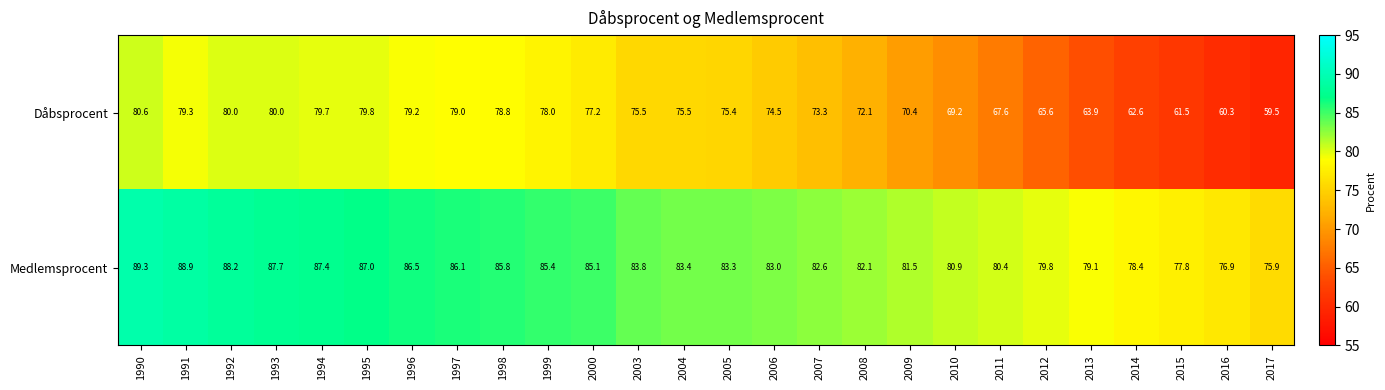

What is the approximate value of Medlemsprocent at 1996?

86.5